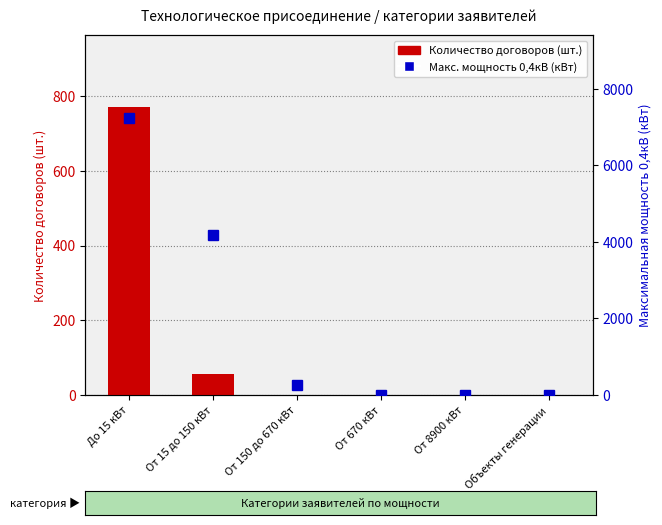

What position from the left is От 150 до 670 кВт?

3